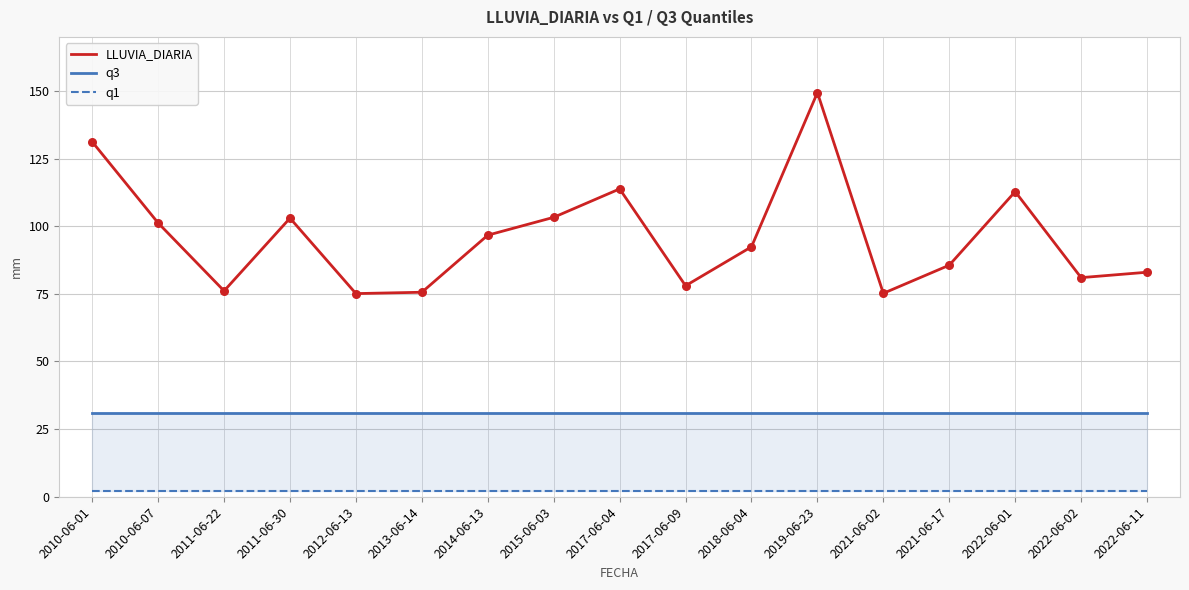

Which series contains the lowest Y value?

q1